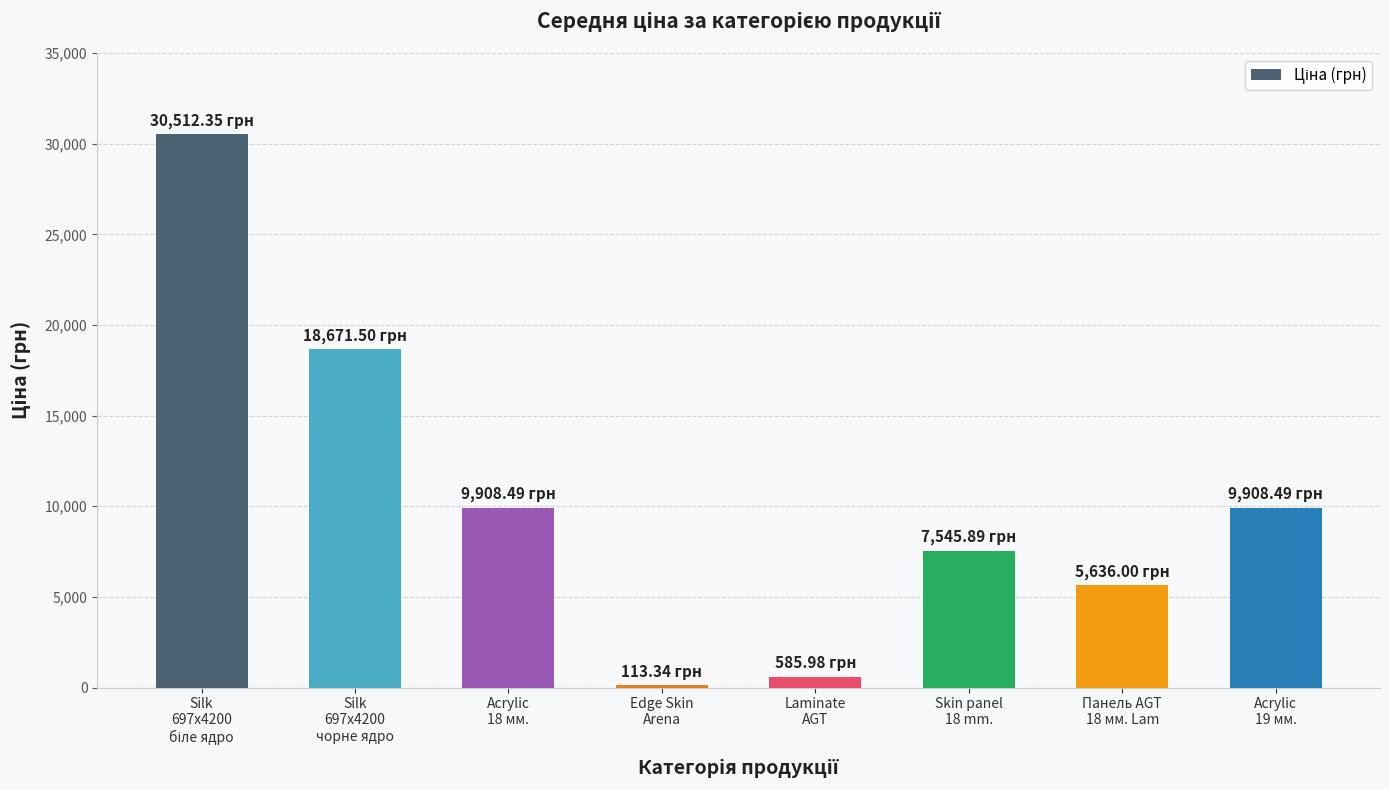

Count the number of categories in the chart.

8